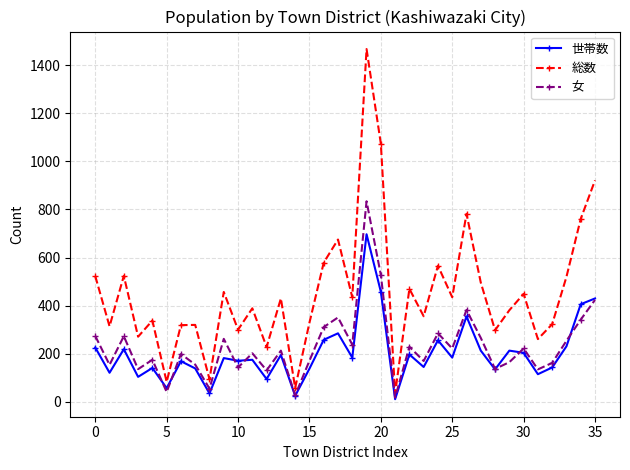

Which series has the largest range (max minus min)?

総数